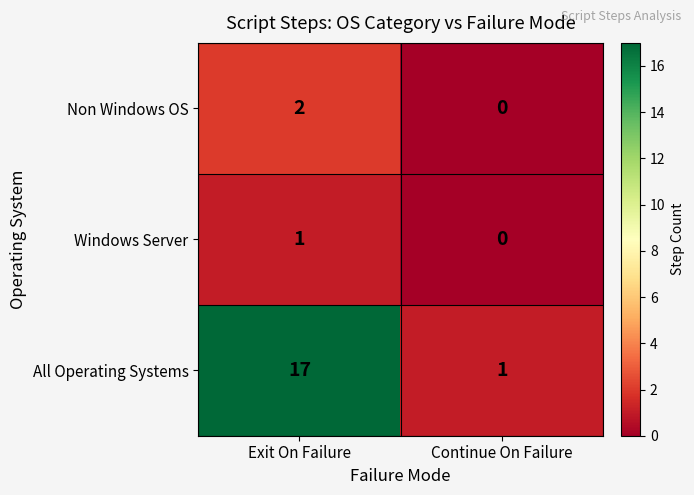

List the series in order of their peak value, highest first.

All Operating Systems, Non Windows OS, Windows Server